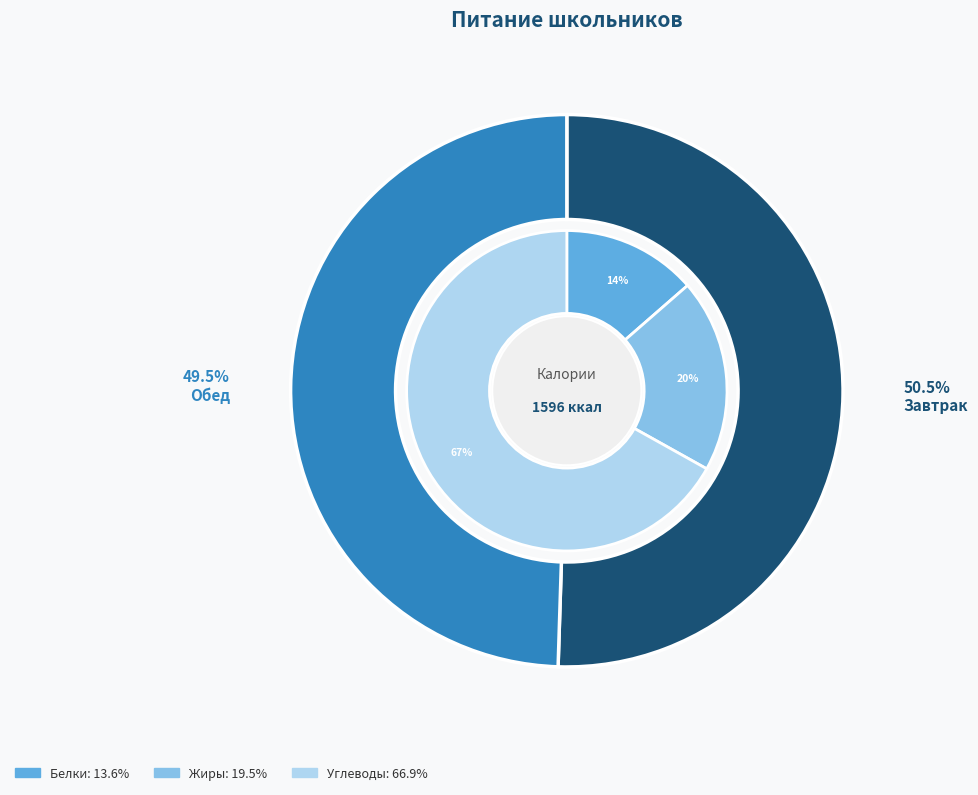

To the nearest percent, what portion does Завтрак represent?

51%